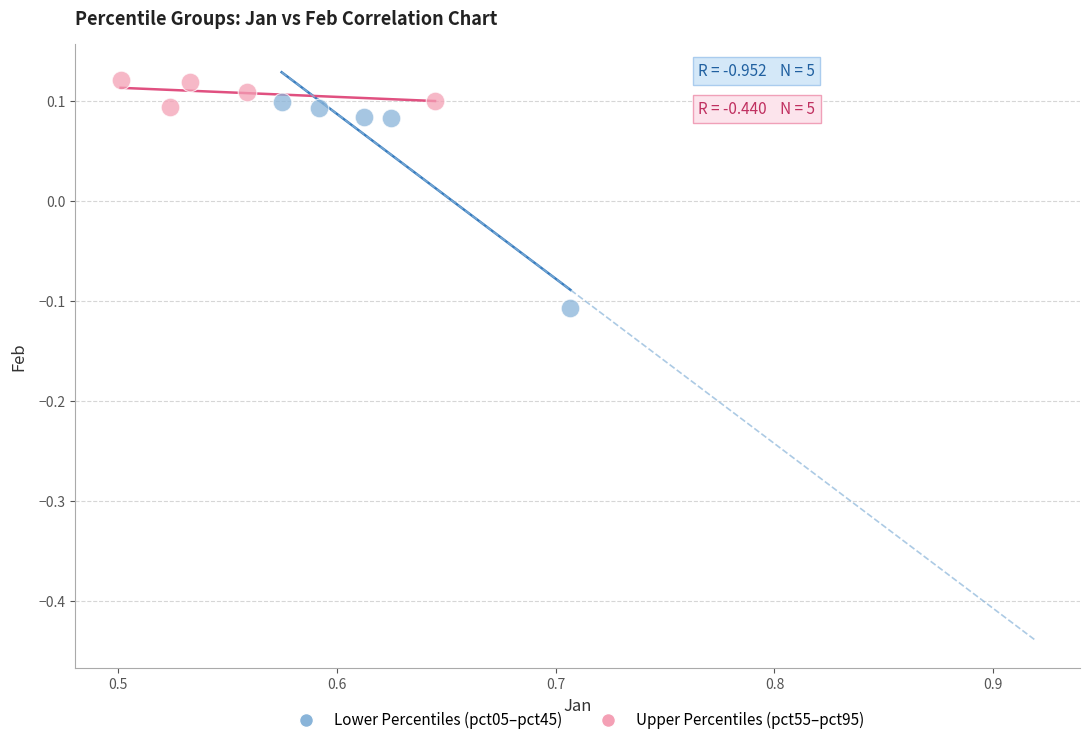

Which series reaches the minimum Y coordinate?

Lower Percentiles (pct05–pct45)